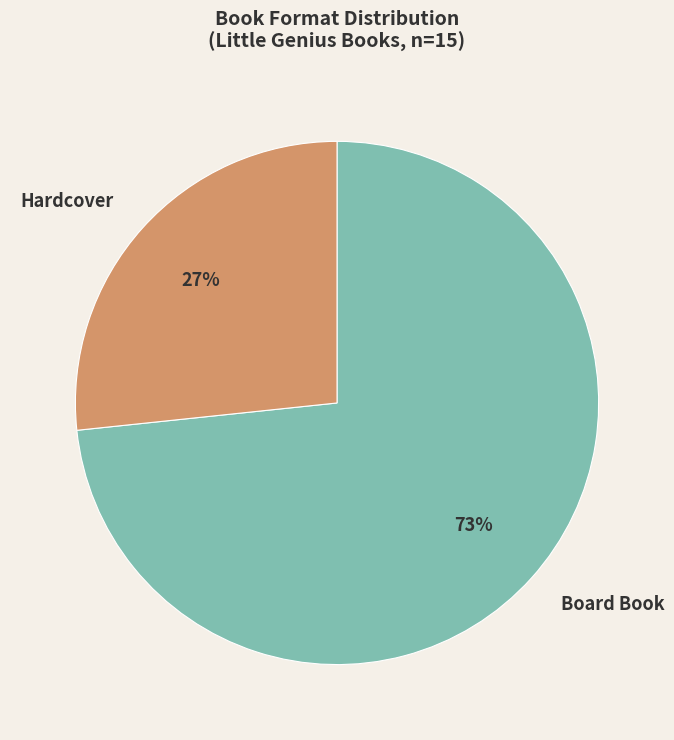

Count the number of slices in the pie.

2